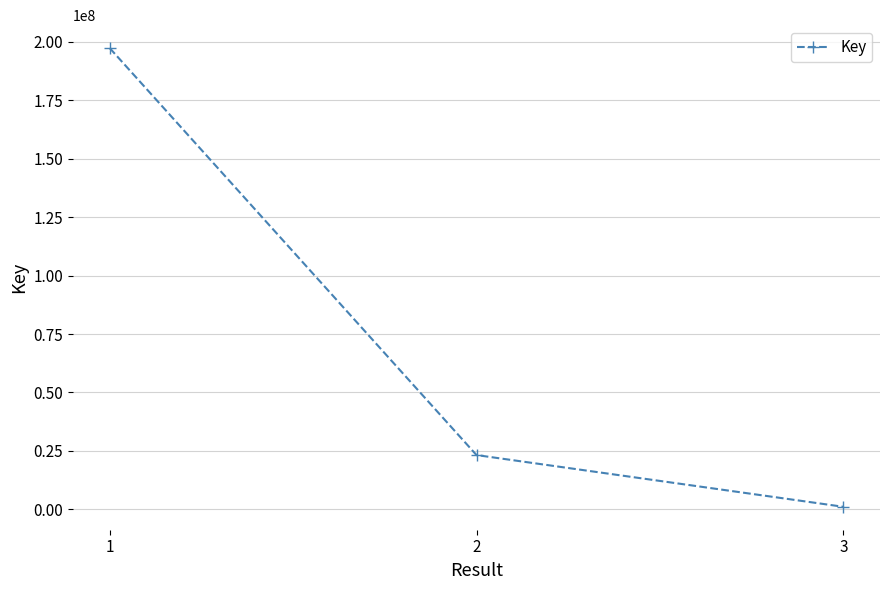

List the labels in order of value, smallest first.

3, 2, 1